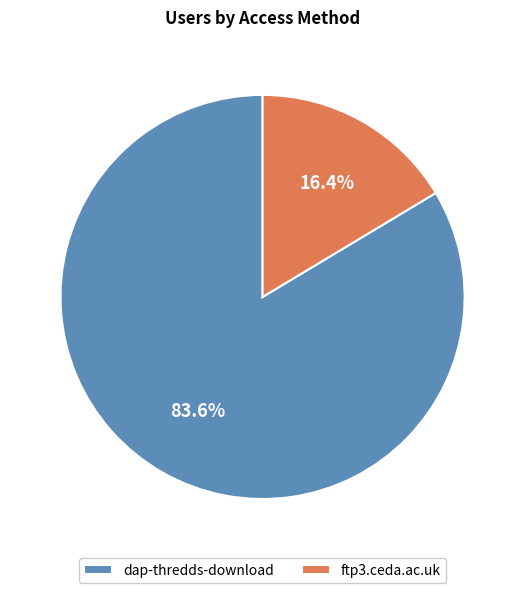

What portion of the pie excludes dap-thredds-download?

16.4%